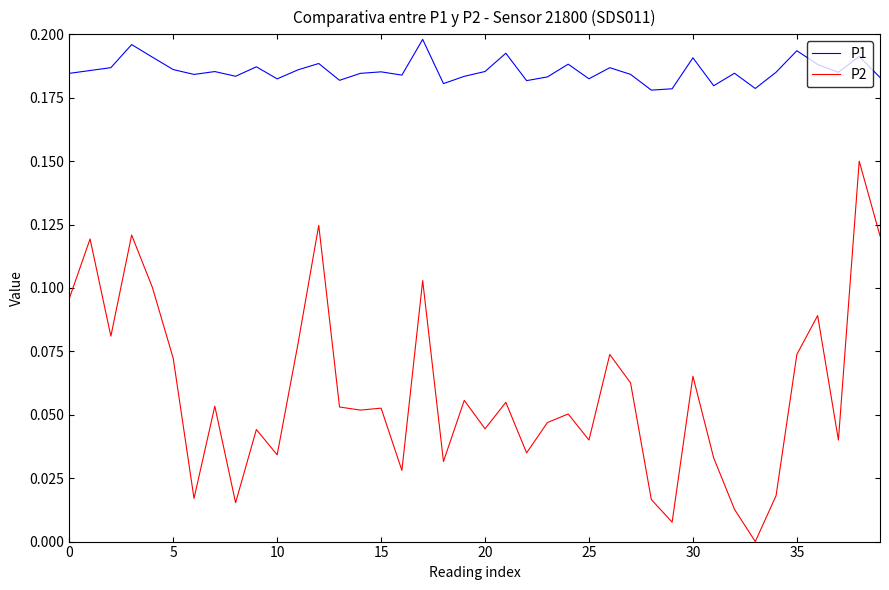

True or false: P1 and P2 cross at least once.

False